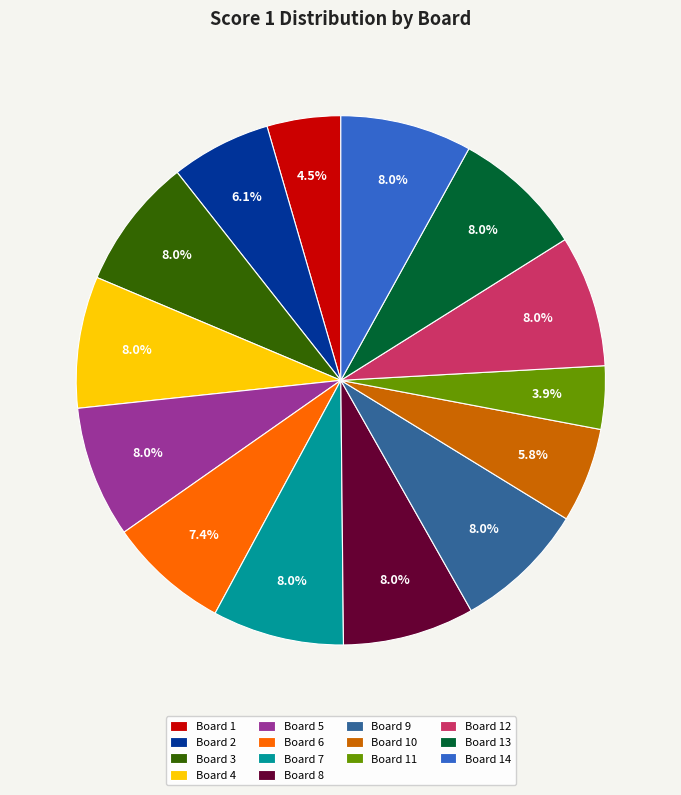

Which category has the smallest portion of the pie?

Board 11